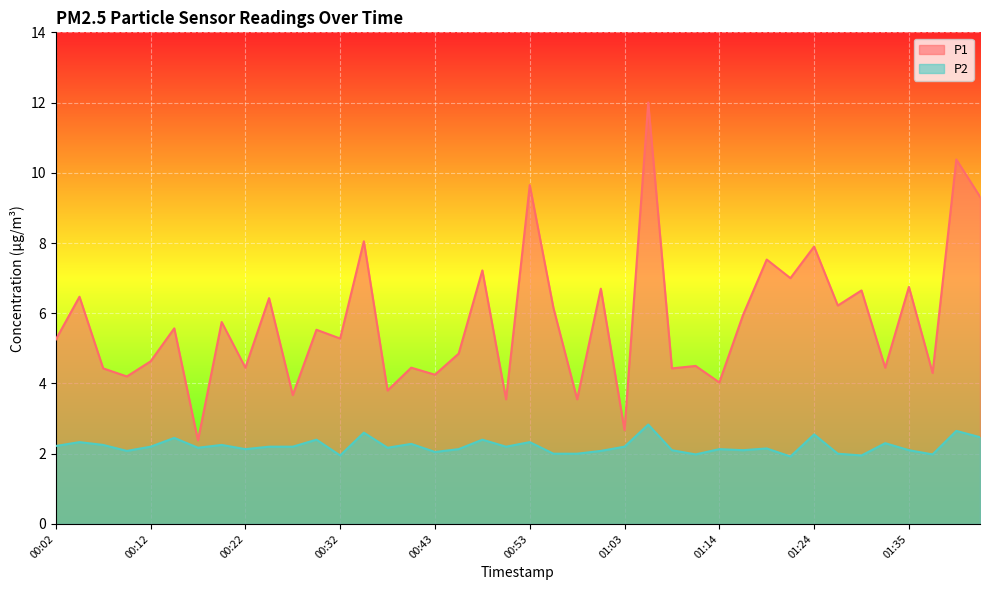

Read the P2 value at 00:37.

2.2